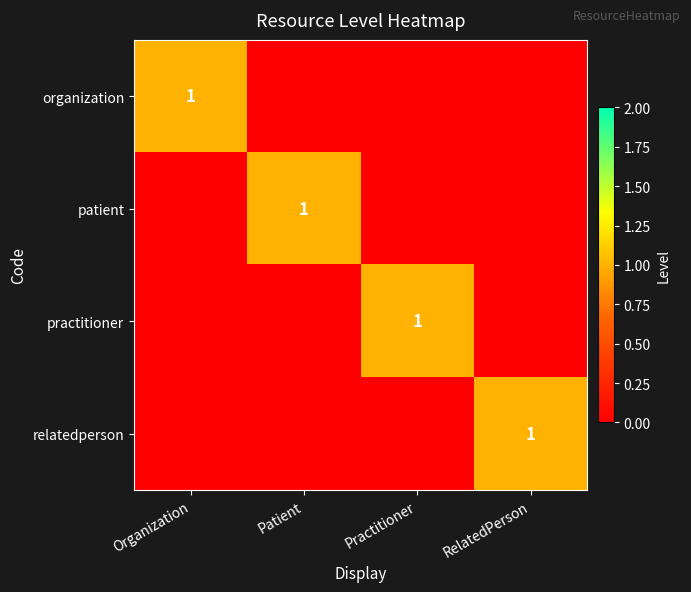

The value of relatedperson at RelatedPerson is 1. True or false?

True